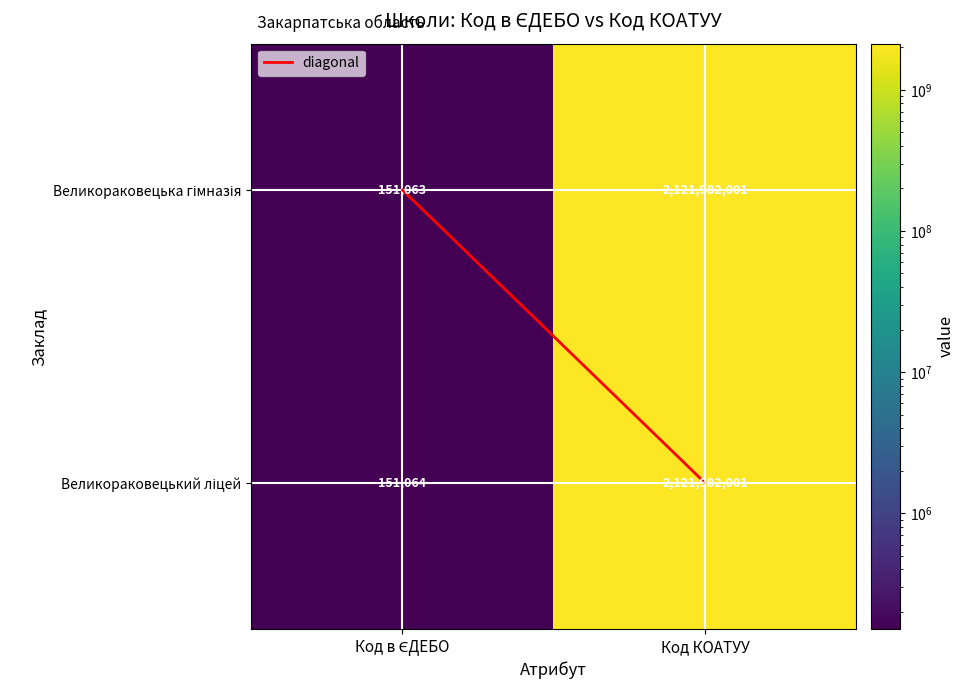

At which category does the chart reach its peak across all series?

Код КОАТУУ